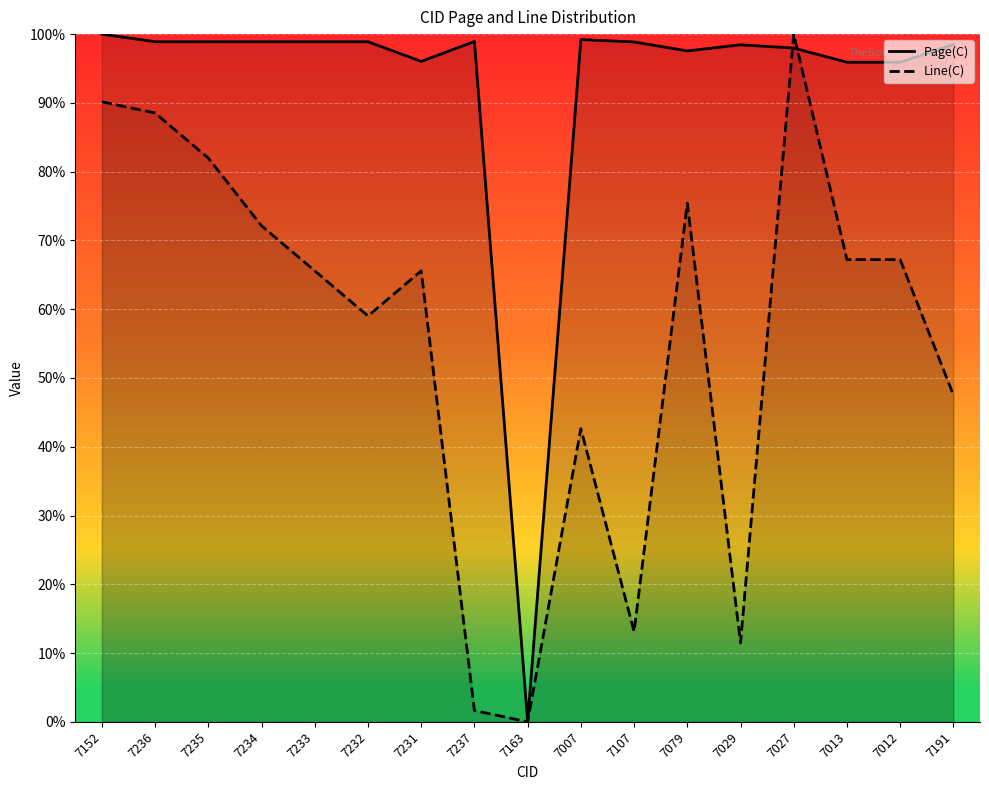

Which series has the largest total across all categories?

Page(C)